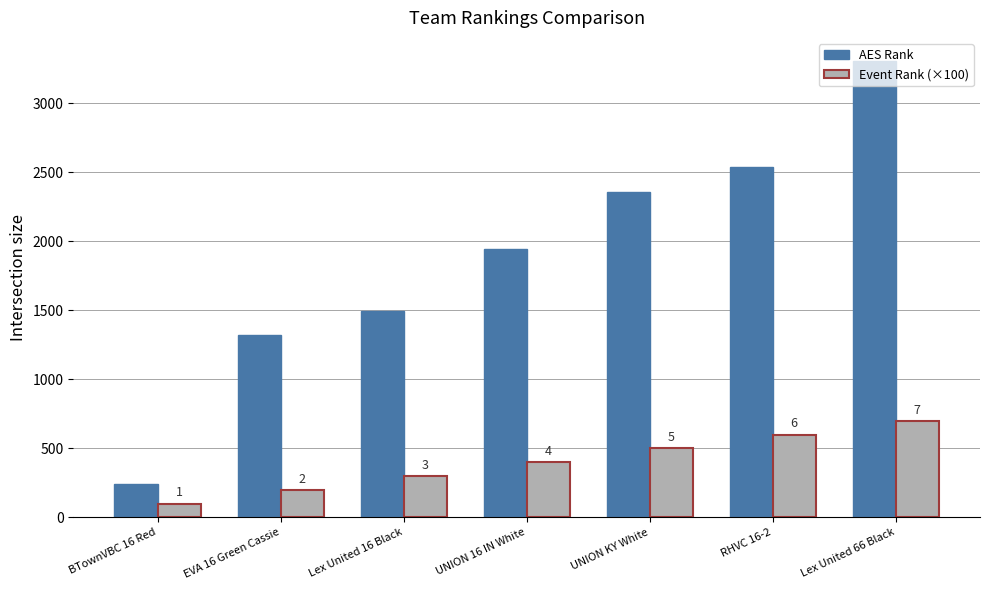

What are all the series names shown in the legend?

AES Rank, Event Rank (×100)